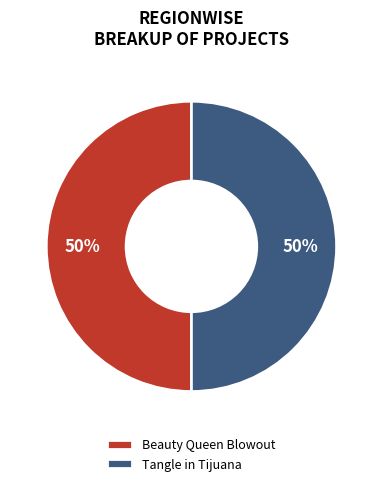

The Tangle in Tijuana slice represents 60% of the pie. True or false?

False